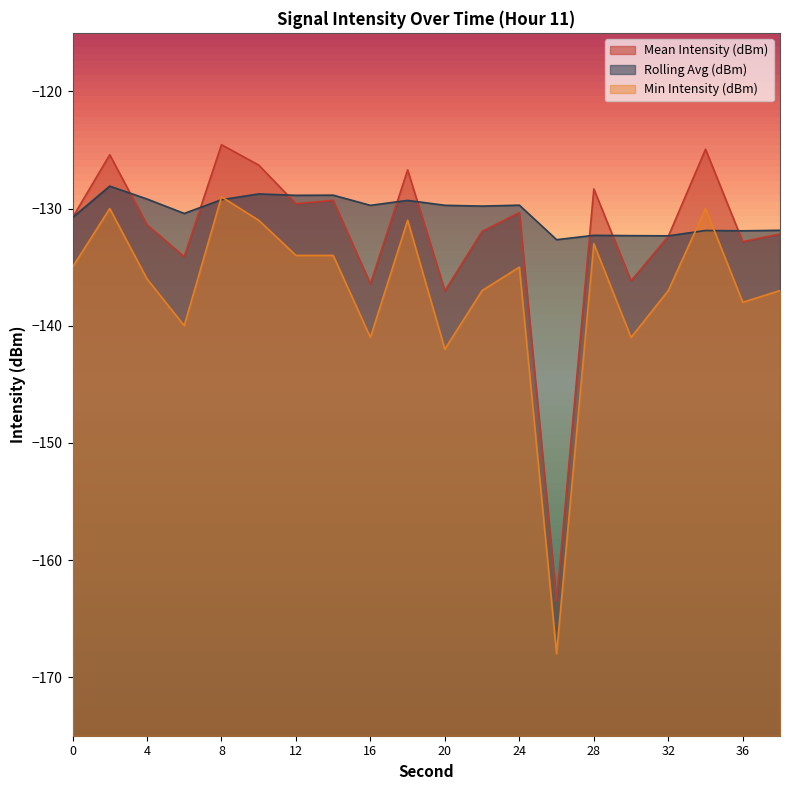

What is the difference between the highest and lowest values at 16?

11.3